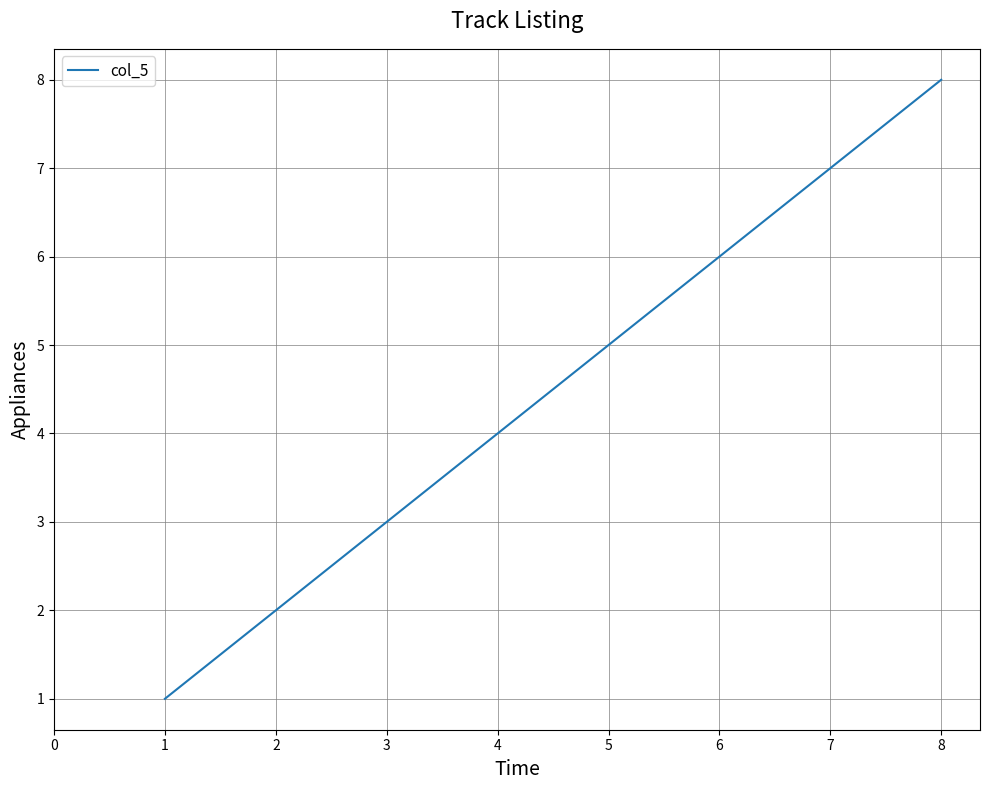

What is the change in value from 3 to 5?

+2